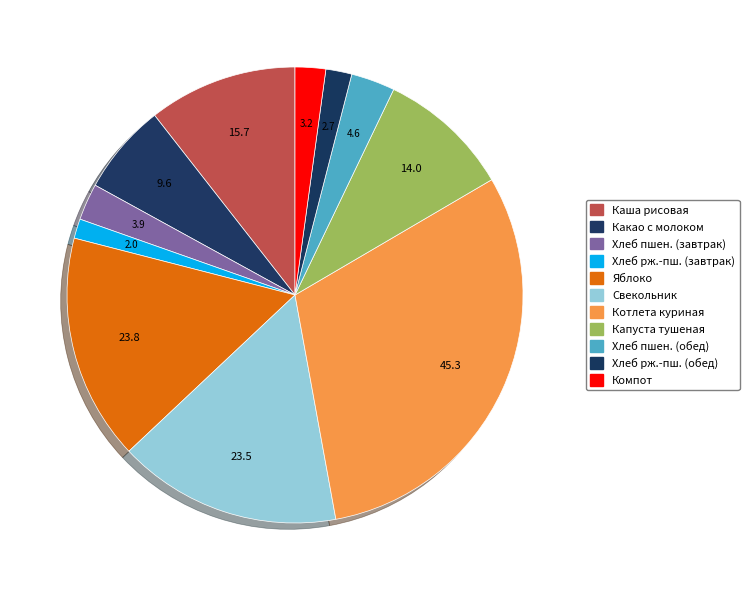

To the nearest percent, what is the average slice percentage?

9%